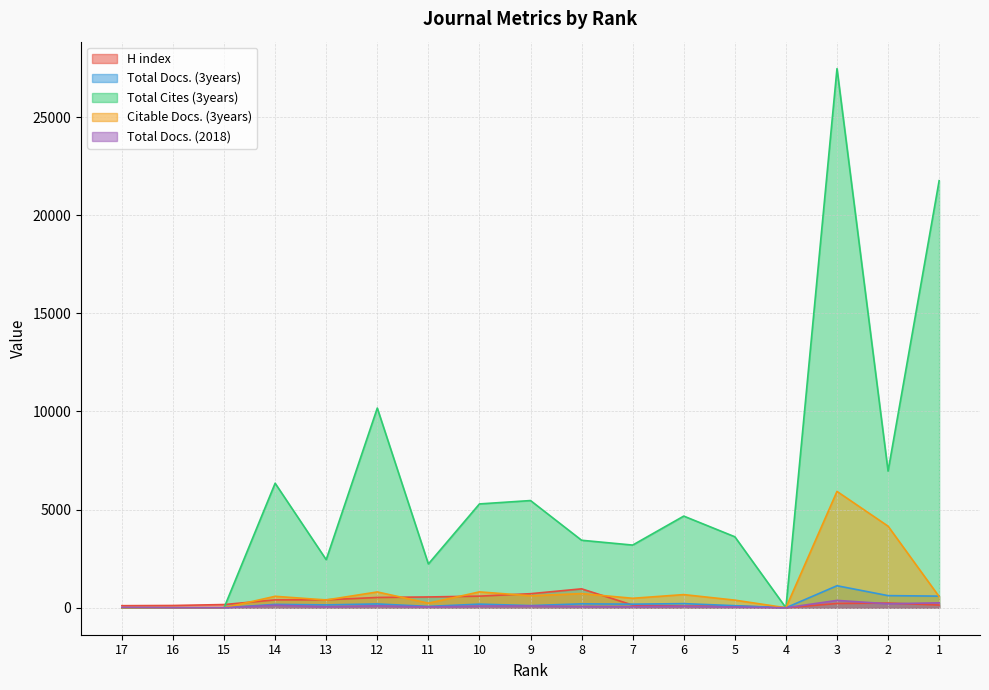

After their last crossing, which series has the higher values: Total Docs. (3years) or H index?

Total Docs. (3years)